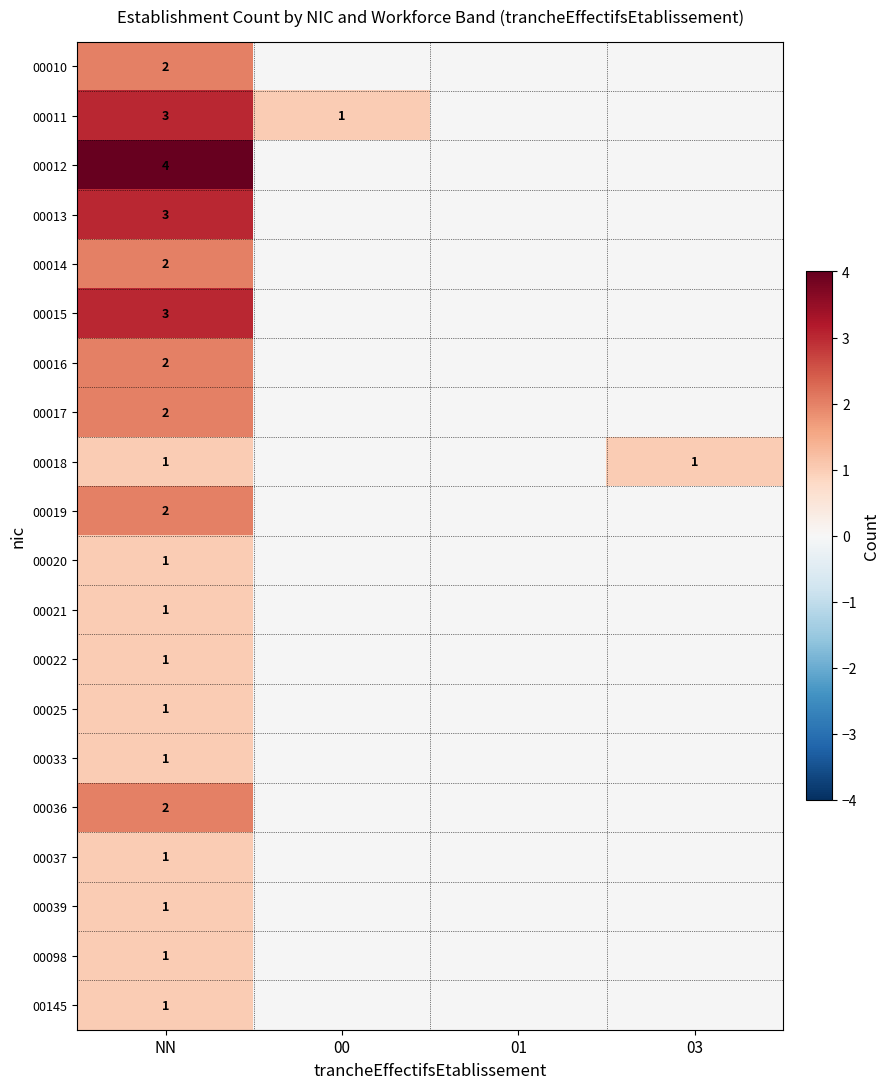

How many distinct data groups are displayed?

20